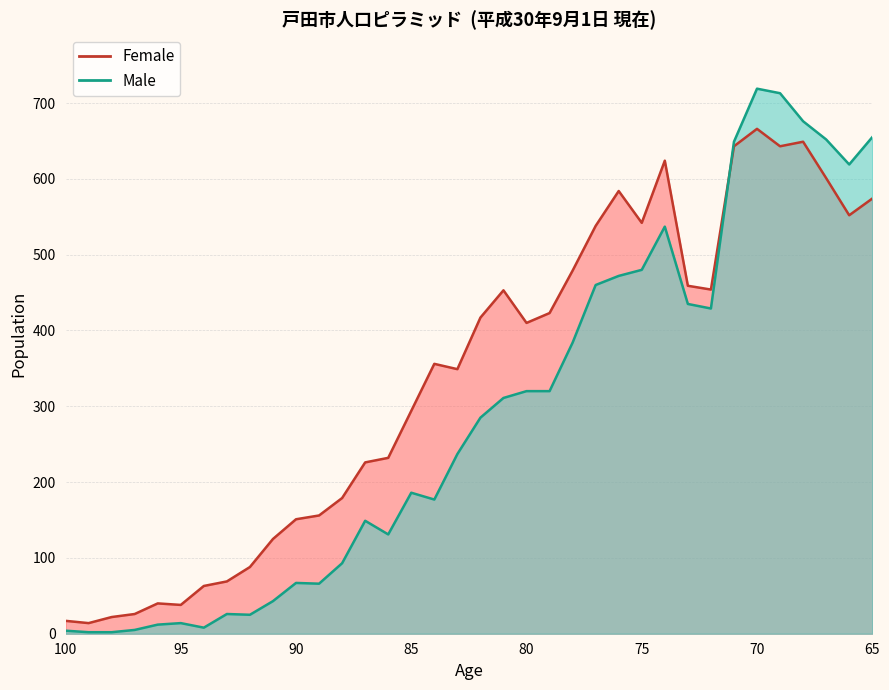

Does the chart display data point markers on the line(s)?

No